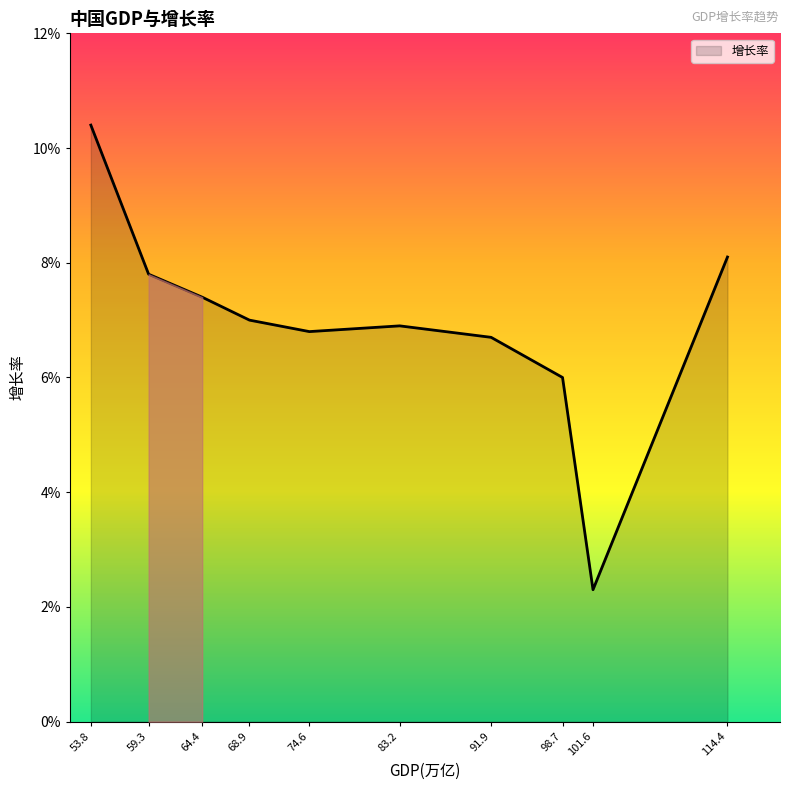

What is the maximum value shown in the chart?

0.1